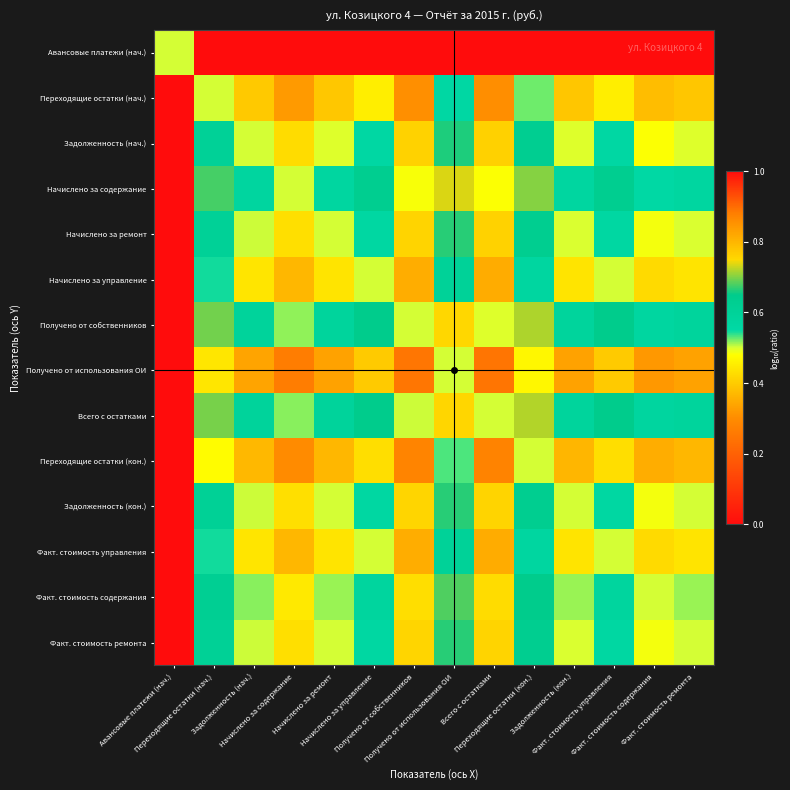

What is the difference between the highest and lowest values at Факт. стоимость управления?

0.6